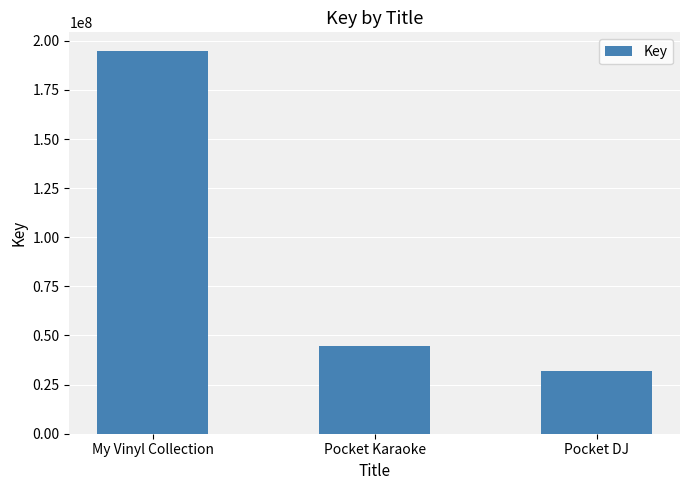

Which label corresponds to the largest value in the chart?

My Vinyl Collection